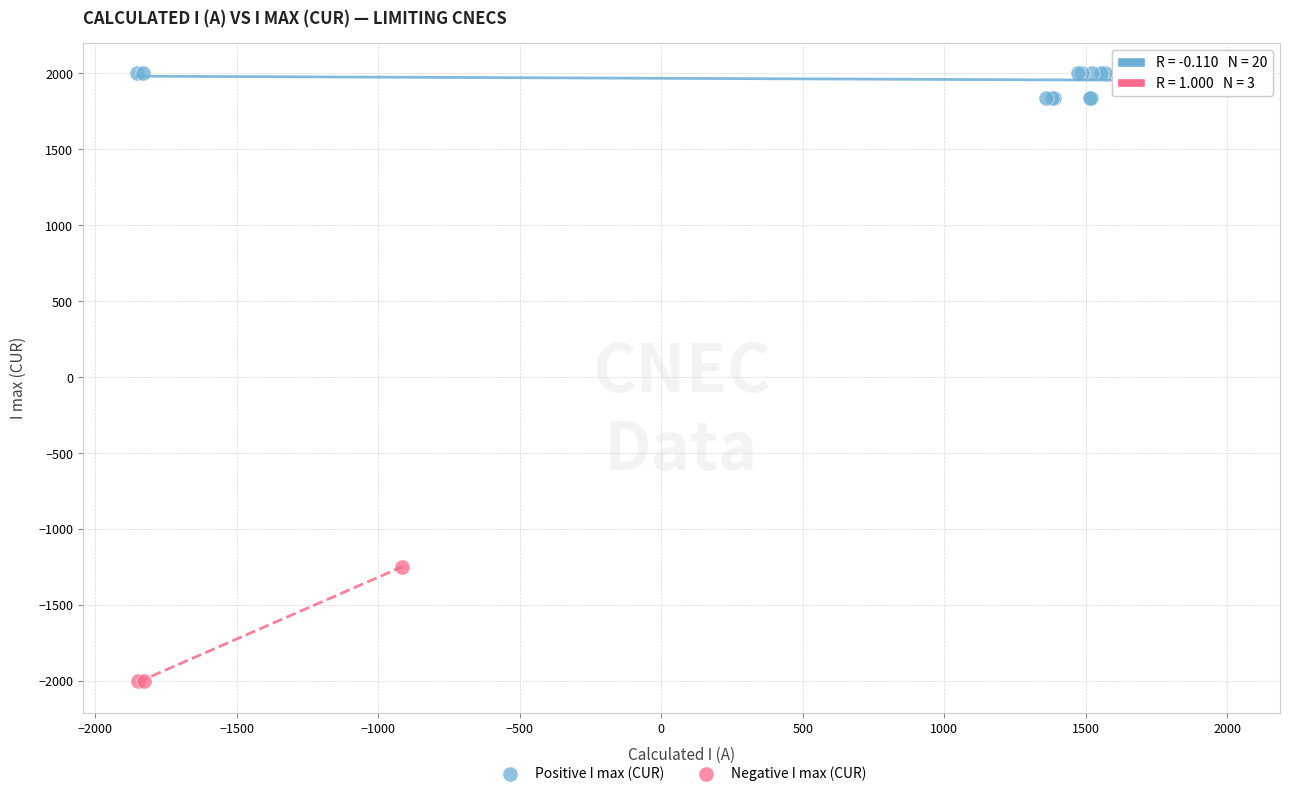

What are all the series names shown in the legend?

Positive I max (CUR), Negative I max (CUR)